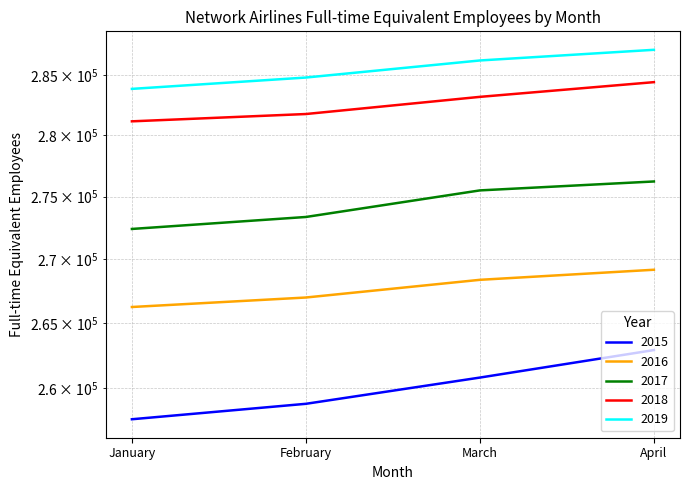

What are all the series names shown in the legend?

2015, 2016, 2017, 2018, 2019